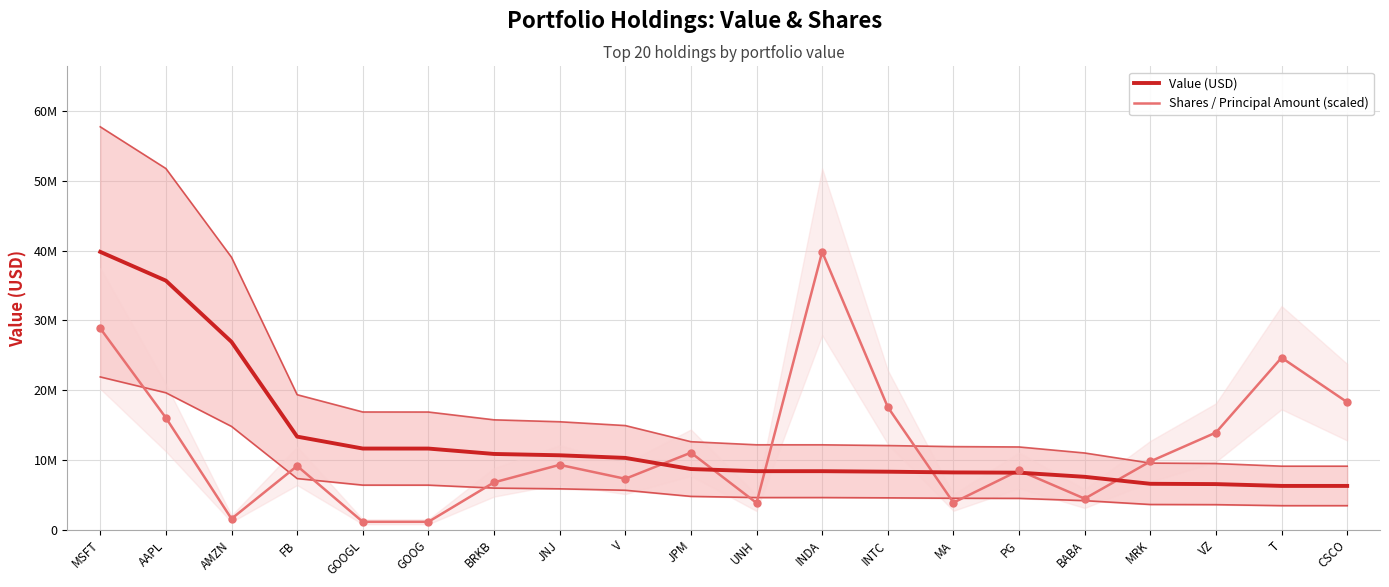

What are all the series names shown in the legend?

Value (USD), Shares / Principal Amount (scaled)